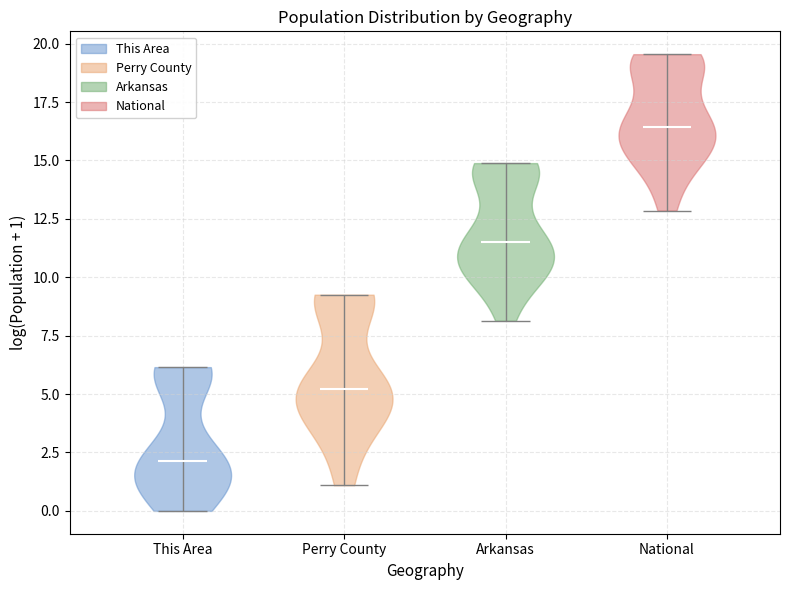

Which violin has the highest median line?

National